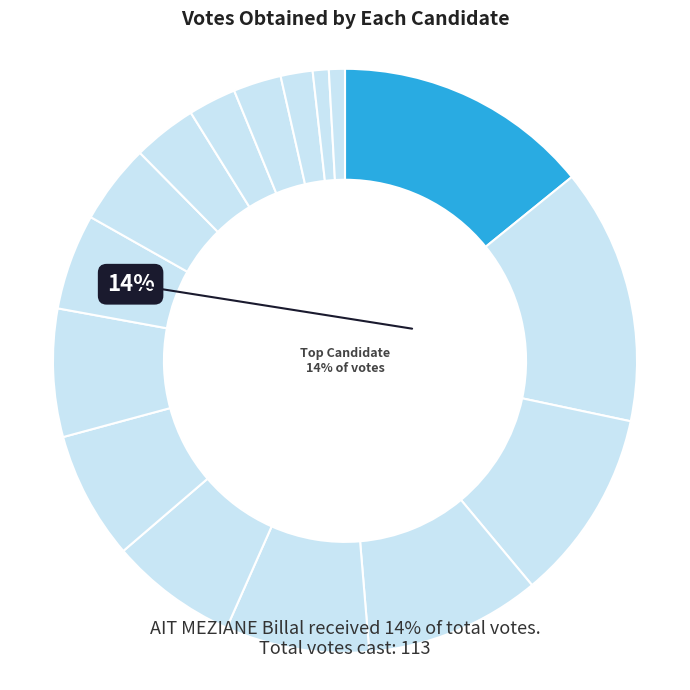

Rank the categories by value from highest to lowest.

AIT MEZIANE Billal, OUAFI Si-Hocine, AIT OUARAB Djamila, ALLAM Zahia, BOUALI Arezki, AIT ABDELMALEK Saliha, DERMECHE Rezki, MAHRANE Nora, MERMOUCHI Djamal, ABBAS Fadila, OUALI Achour, HADJ ARAB Fatiha, OUALI Ferhat, MAMMAR Dalila, HADJER Amal, FERHAT Razika